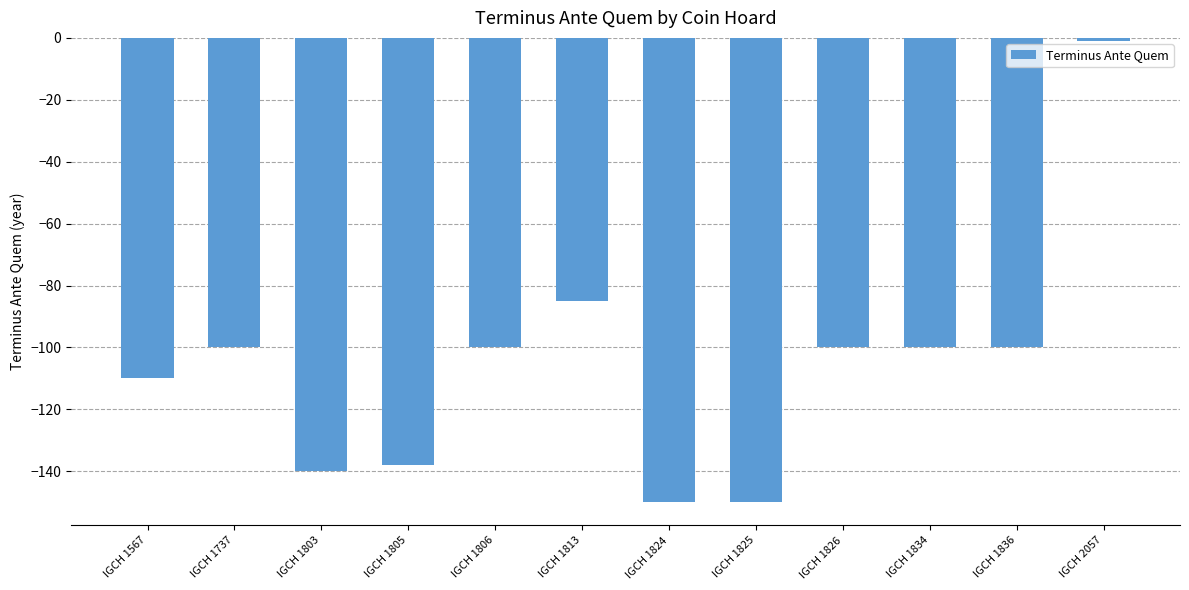

Between IGCH 1825 and IGCH 1737, which is larger?

IGCH 1737